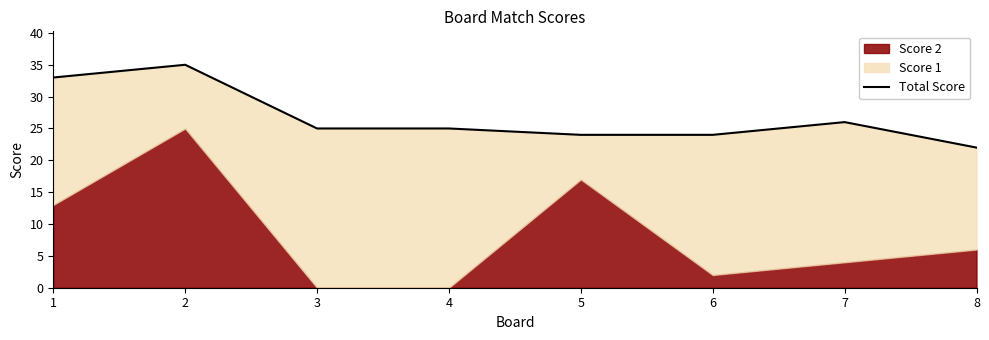

How many values exceed 25?

3